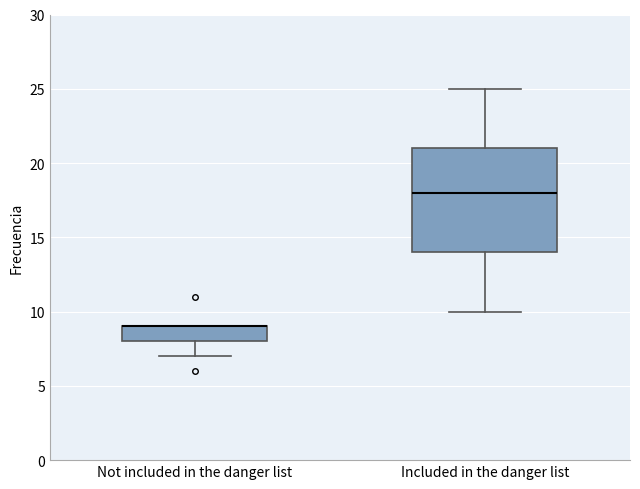

Where does the lower whisker of the box for Included in the danger list end on the y-axis? The values are not printed on the chart, so give them approximately, as read against the axis.

10